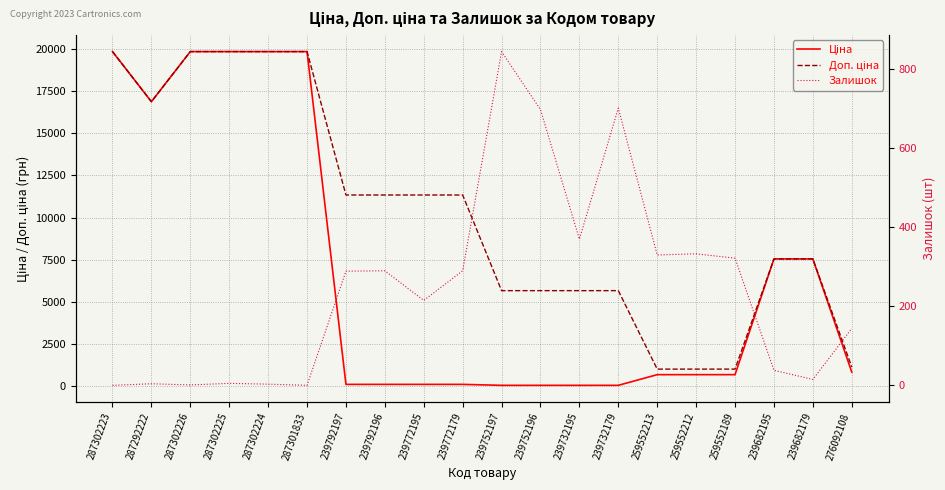

What is the spread (max minus min) of values at 287292222?

16859.2